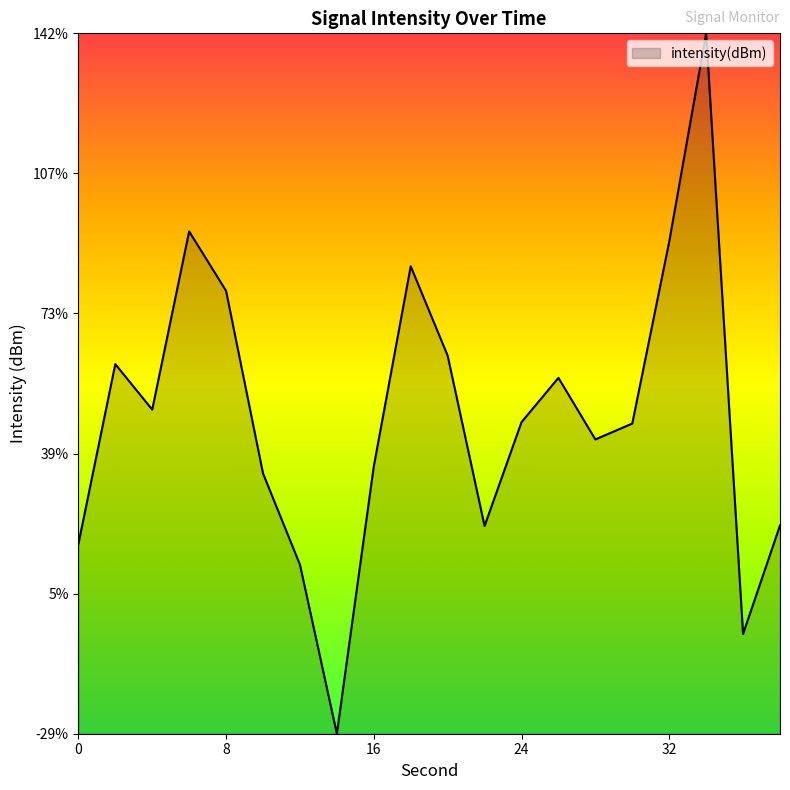

List the labels in order of value, smallest first.

14, 36, 12, 0, 22, 38, 10, 16, 28, 30, 24, 4, 26, 2, 20, 8, 18, 32, 6, 34